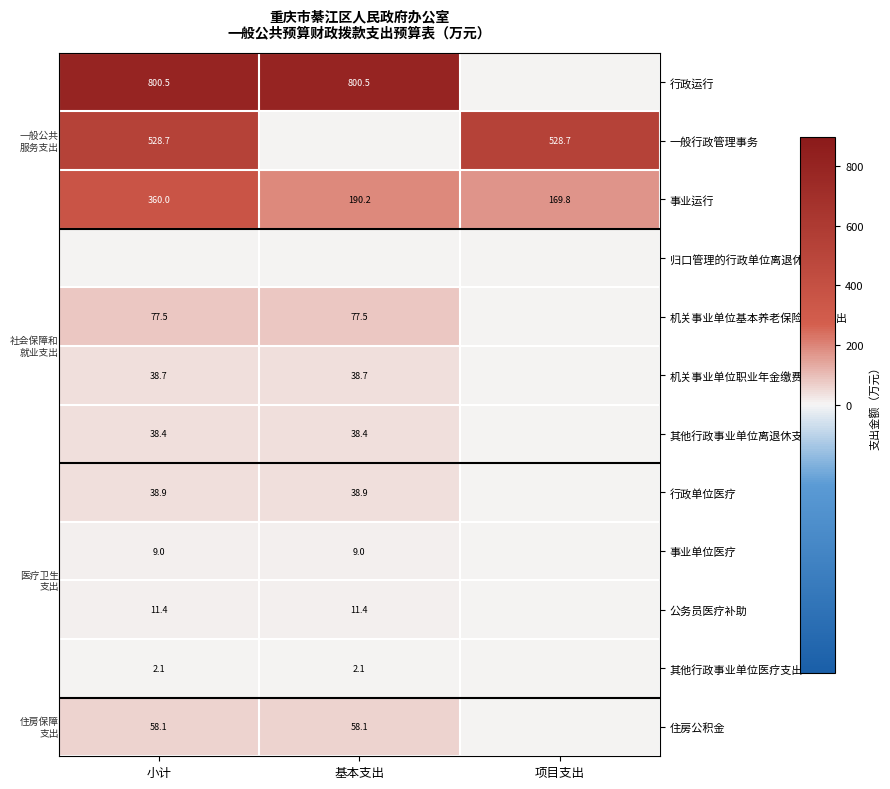

What is the difference between the highest and lowest values at 基本支出?

800.5